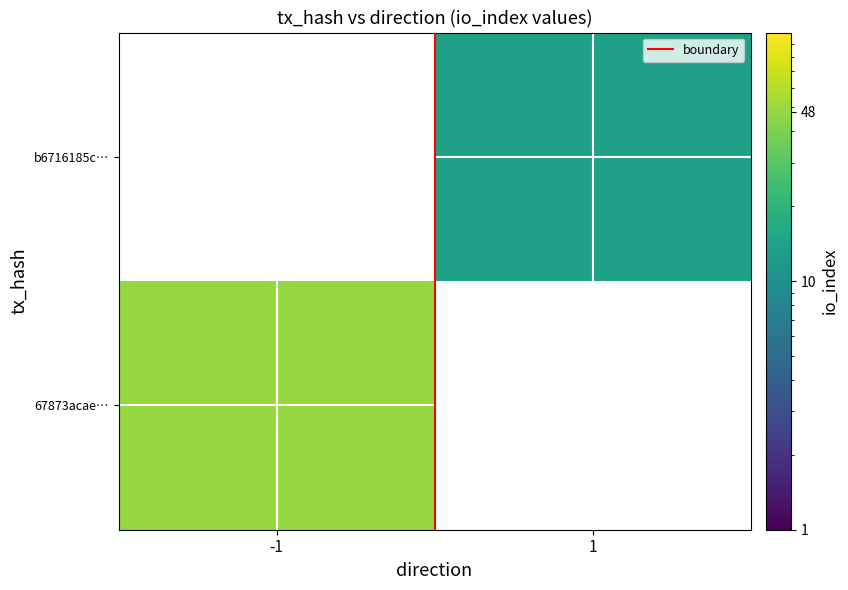

True or false: 67873acae… has a value of 27.3 at -1.

False